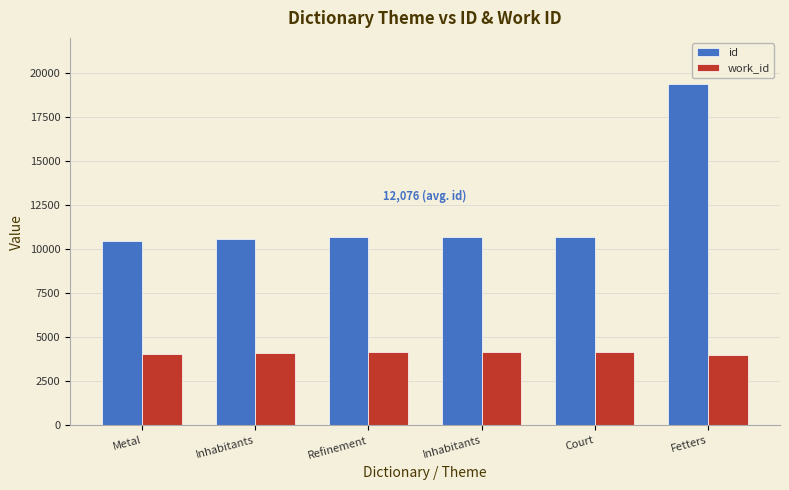

How many groups of bars are there?

6